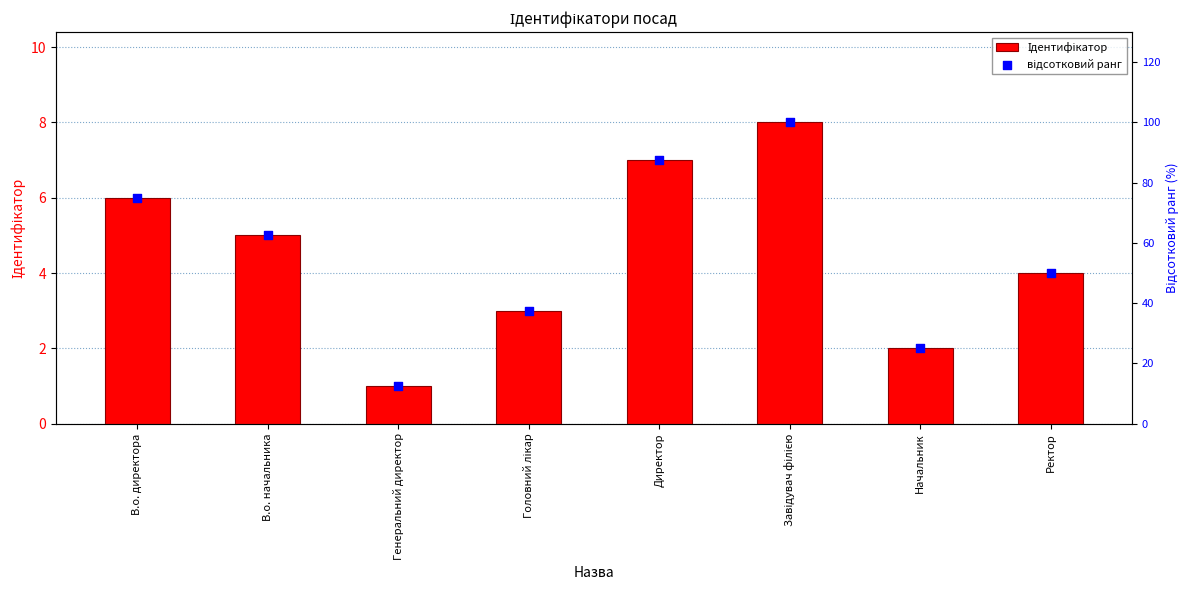

Is the value of Ідентифікатор at Завідувач філією greater than the value of відсотковий ранг at Головний лікар?

No